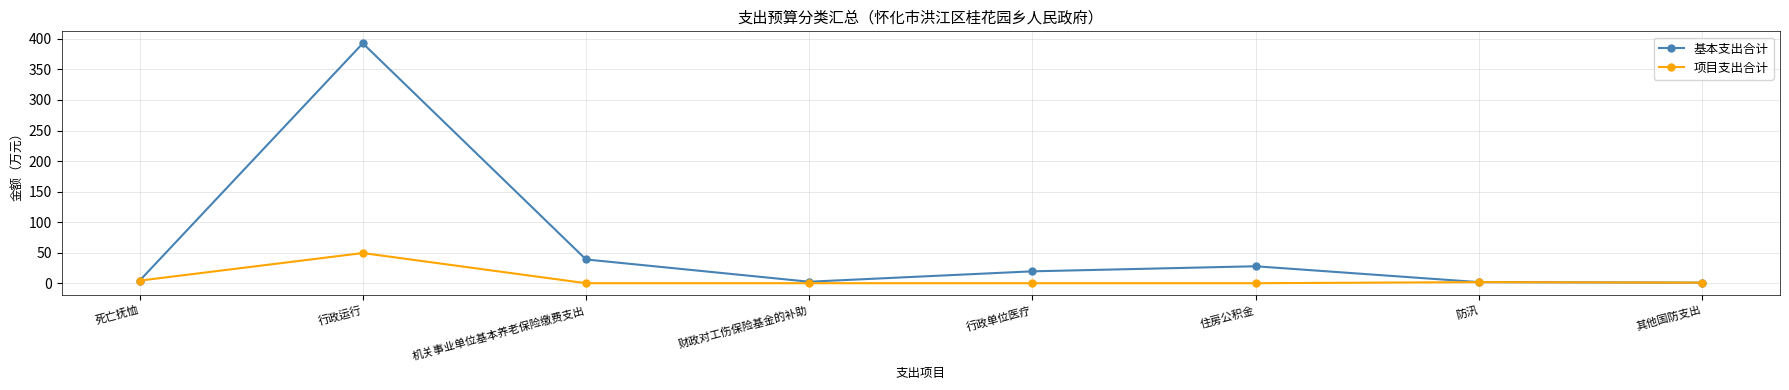

Where is the first local maximum for 项目支出合计?

行政运行